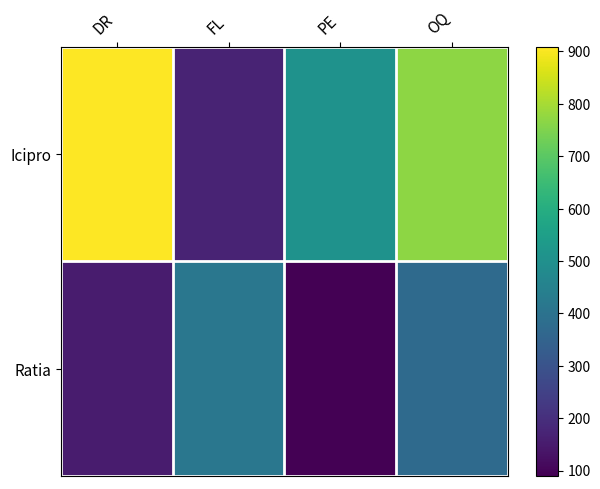

List the series in order of their overall mean, lowest first.

Ratia, Icipro